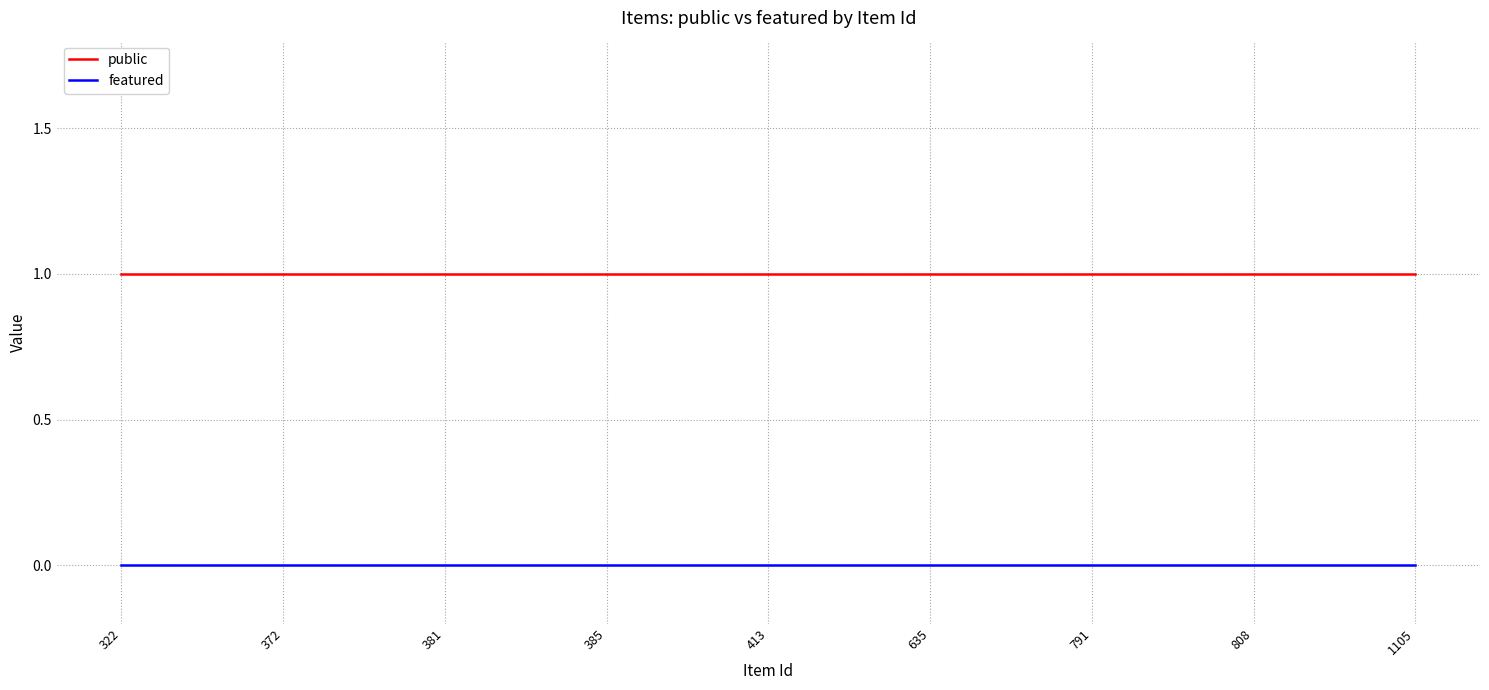

Reading left to right, what are all the values shown in this chart?

public: 1	1	1	1	1	1	1	1	1
featured: 0	0	0	0	0	0	0	0	0